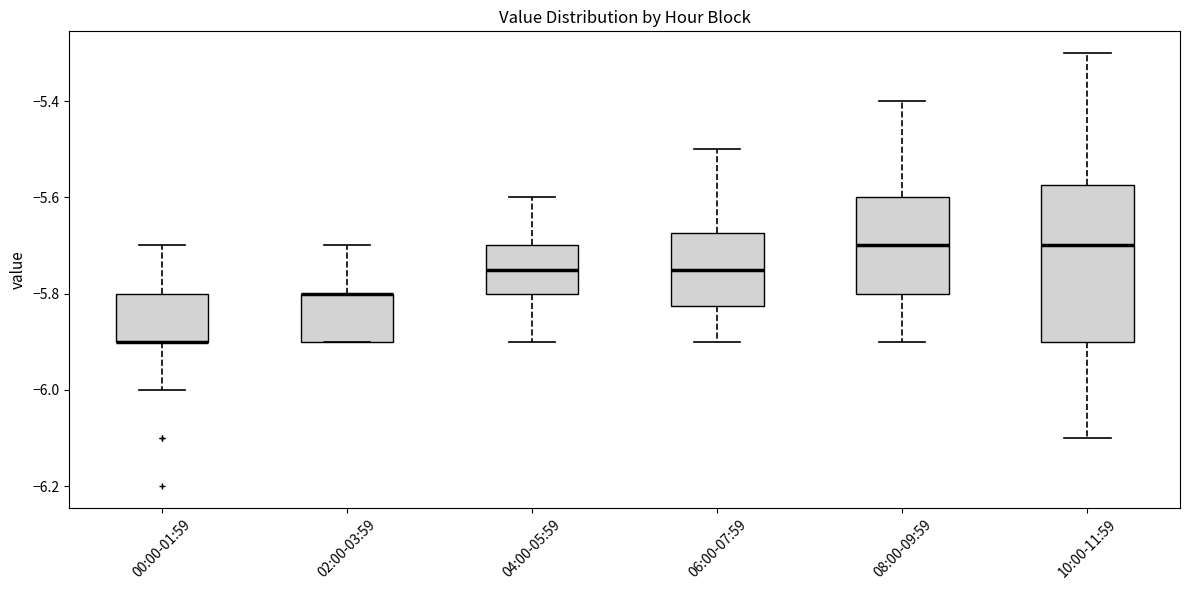

Comparing the boxes themselves (not the whiskers), which one is the tallest?

10:00-11:59